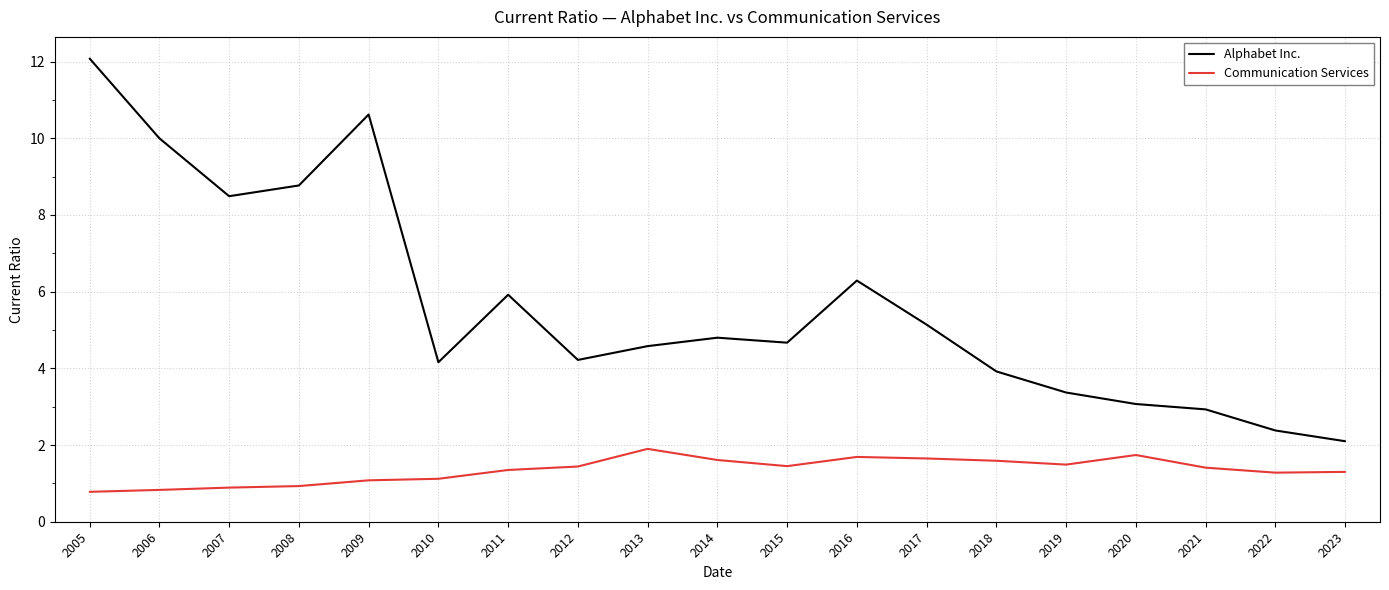

List the series in order of their overall mean, lowest first.

Communication Services, Alphabet Inc.